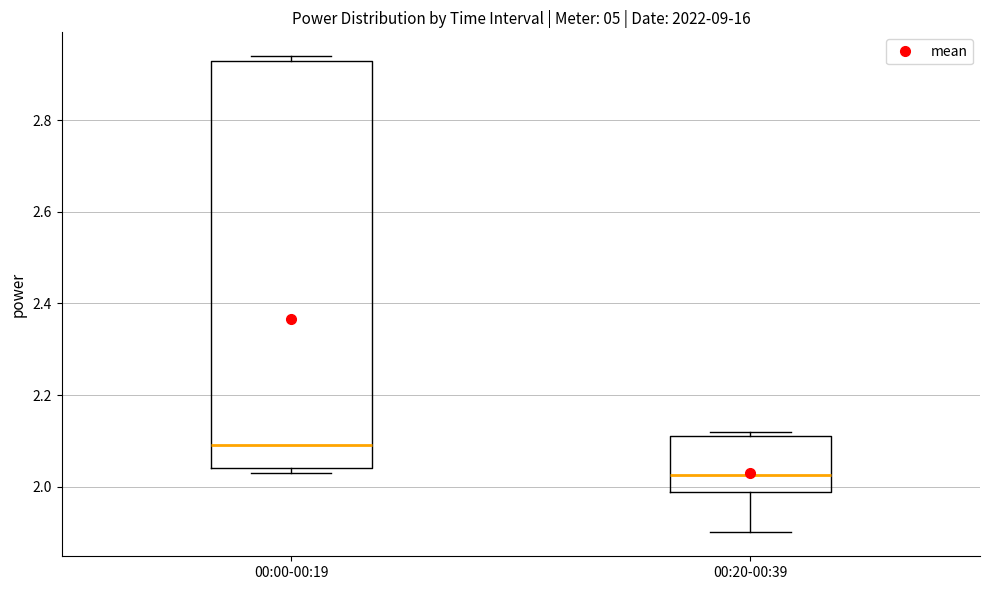

Reading left to right, transcribe this box plot: for each box, give where its median line is, the range the box spans, and where its two whiskers end, as read against the y-axis. The values are not printed on the chart, so give them approximately, as read against the axis.

00:00-00:19: median 2.10, box 2.04 to 2.94, whiskers 2.04 (just below the box's lower edge) to 2.94 (just above the box's upper edge)
00:20-00:39: median 2.02, box 1.98 to 2.12, whiskers 1.90 to 2.12 (just above the box's upper edge)